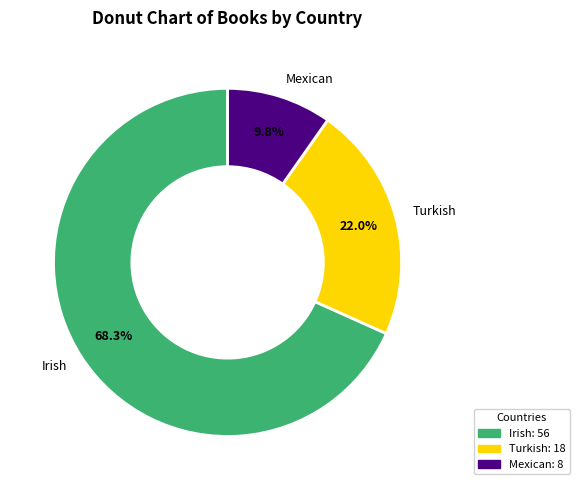

Combined, do Turkish and Mexican account for over 50%?

No